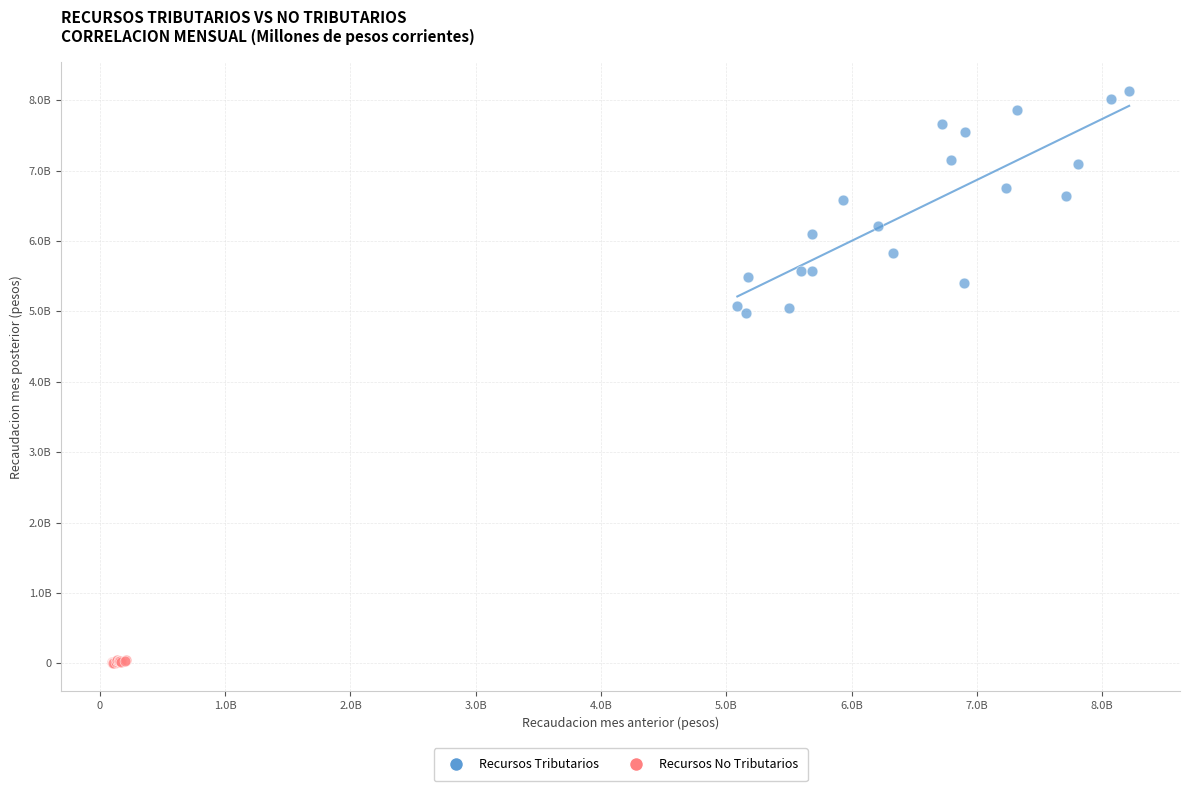

Which series has the widest spread of Y values?

Recursos Tributarios